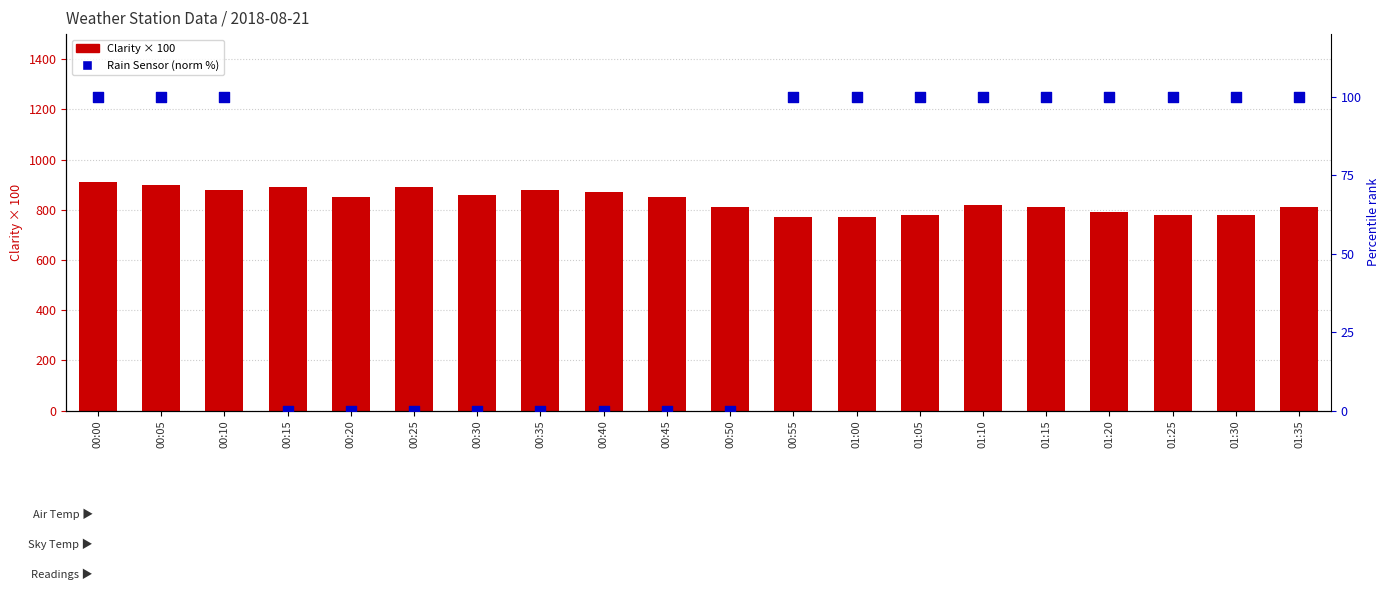

What is the total value across all series at 01:15?

910.0